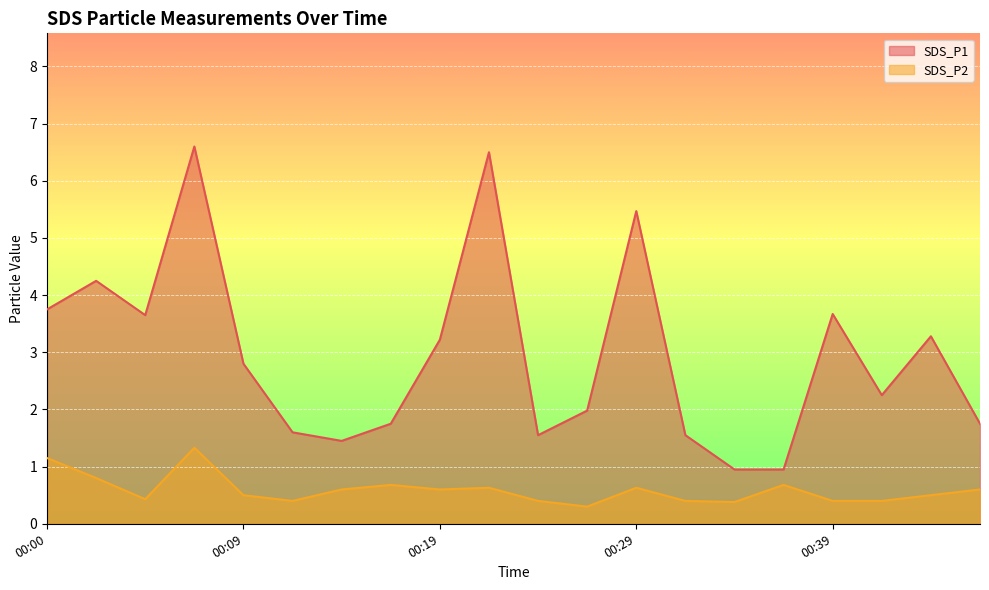

Read the SDS_P2 value at 00:26.

0.3